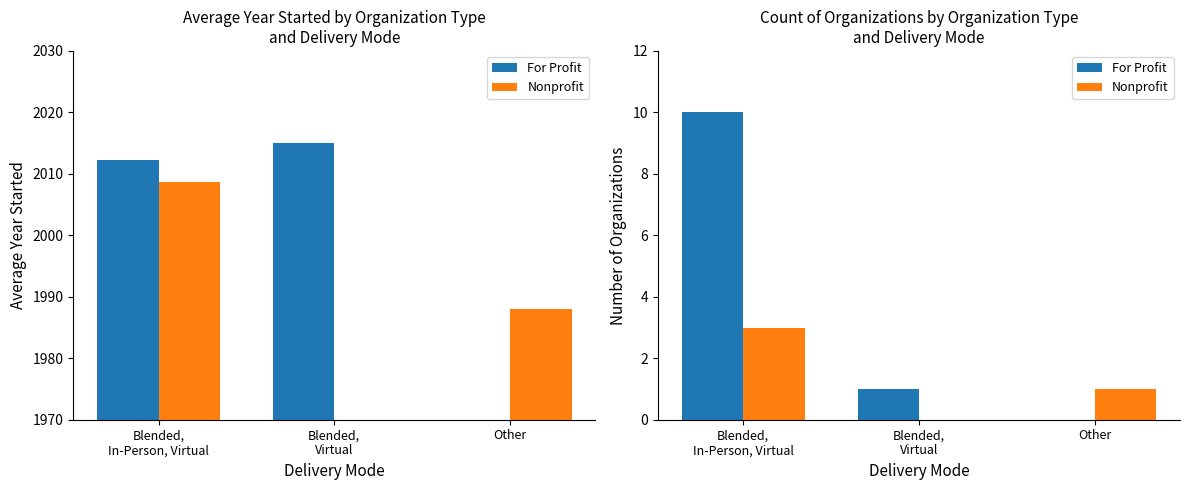

Is it true that For Profit equals 0 at Other?

True